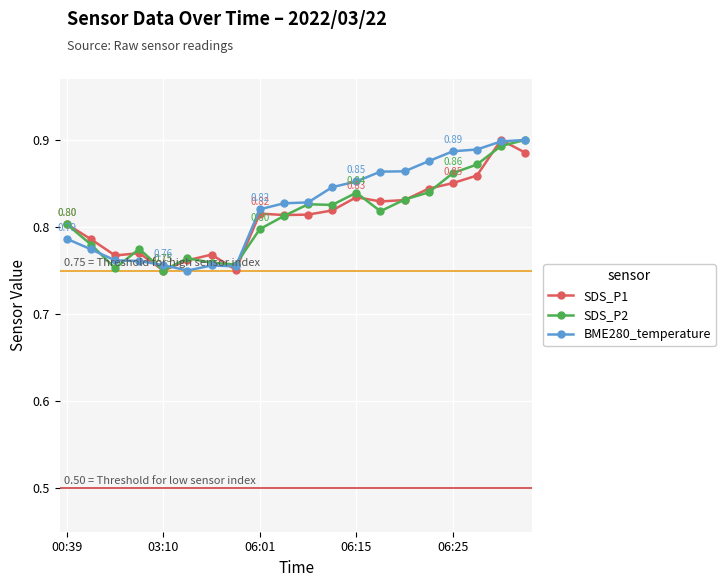

At how many categories does at least one series exceed 0?

20